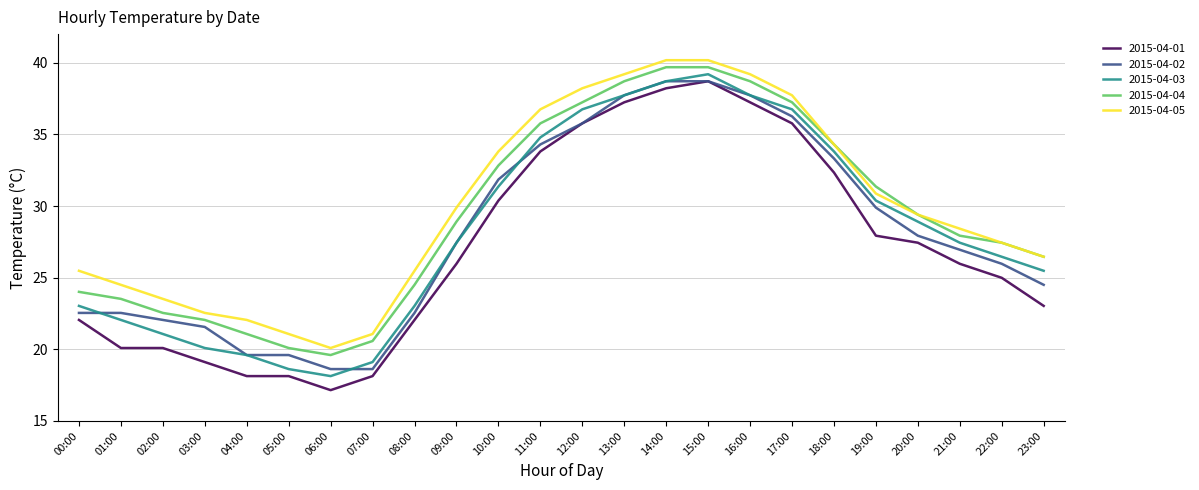

The value of 2015-04-05 at 14:00 is 21.6. True or false?

False